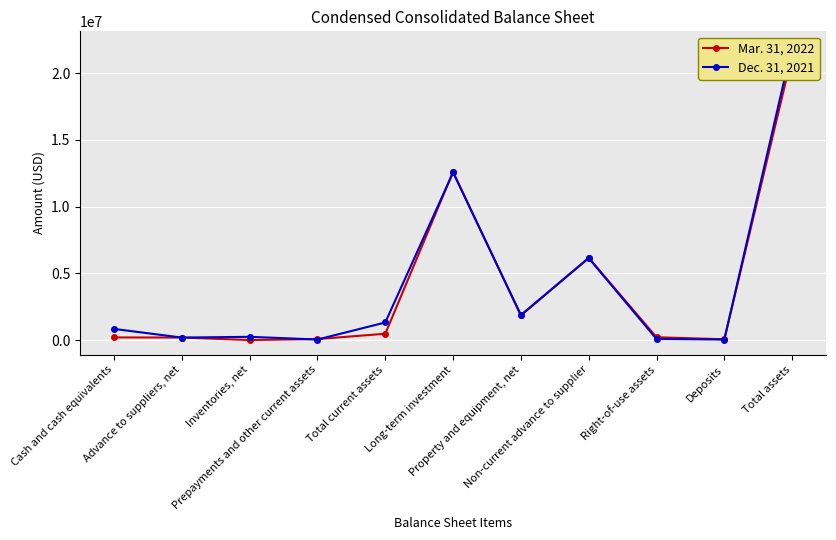

What is the total value across all series at Non-current advance to supplier?

12313392